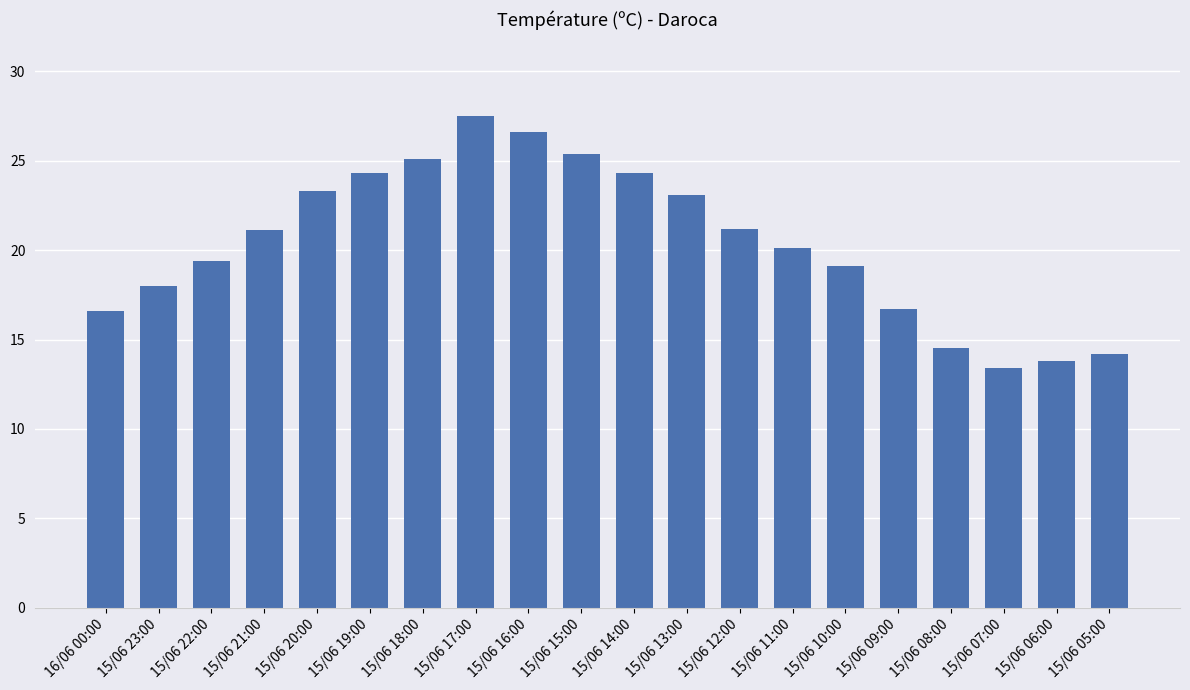

Is it true that the value at 15/06 15:00 is 14.8?

False